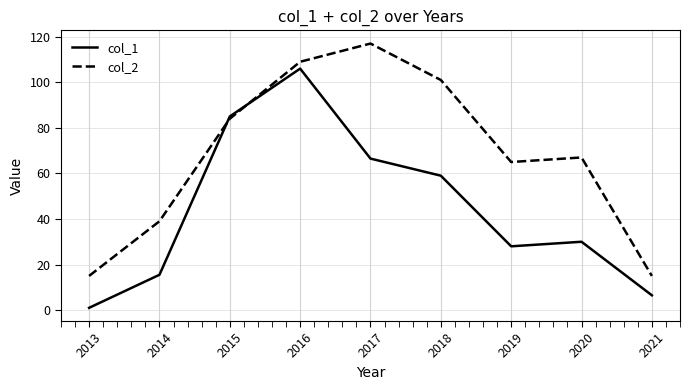

At which label does col_2 first exceed 67?

2015